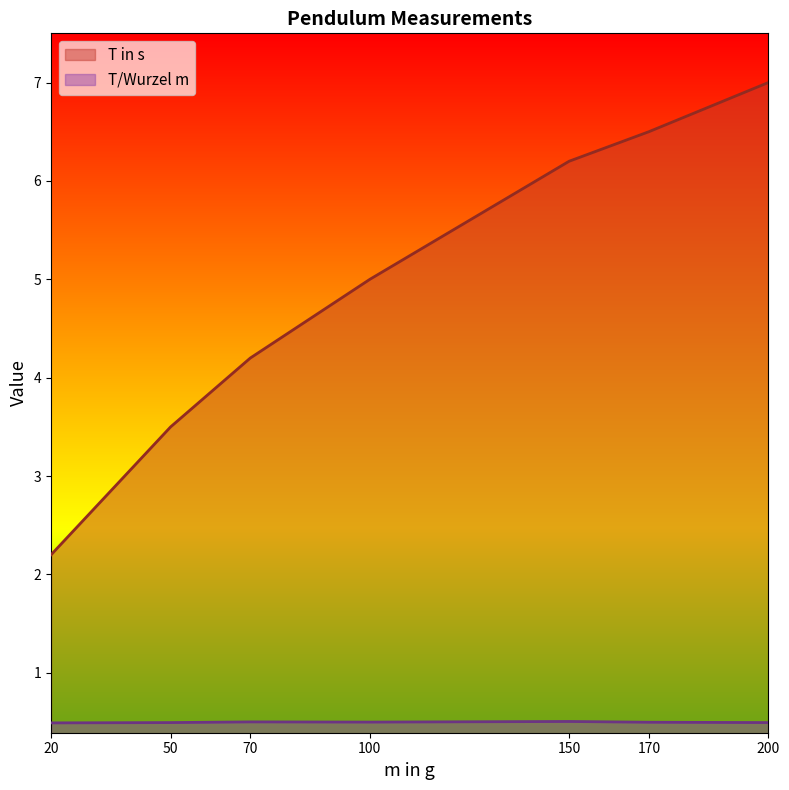

True or false: m in g has a value of 9.6 at 170.

False